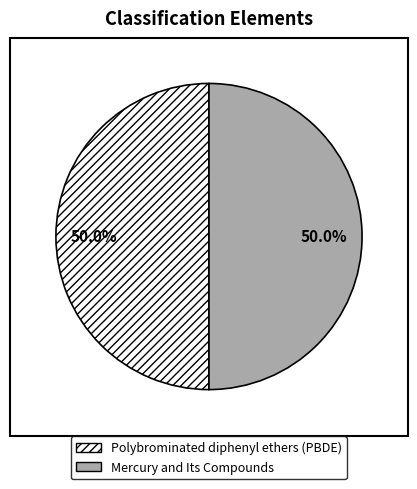

Approximately how many times larger is the value at Mercury and Its Compounds compared to Polybrominated diphenyl ethers (PBDE)?

1.0